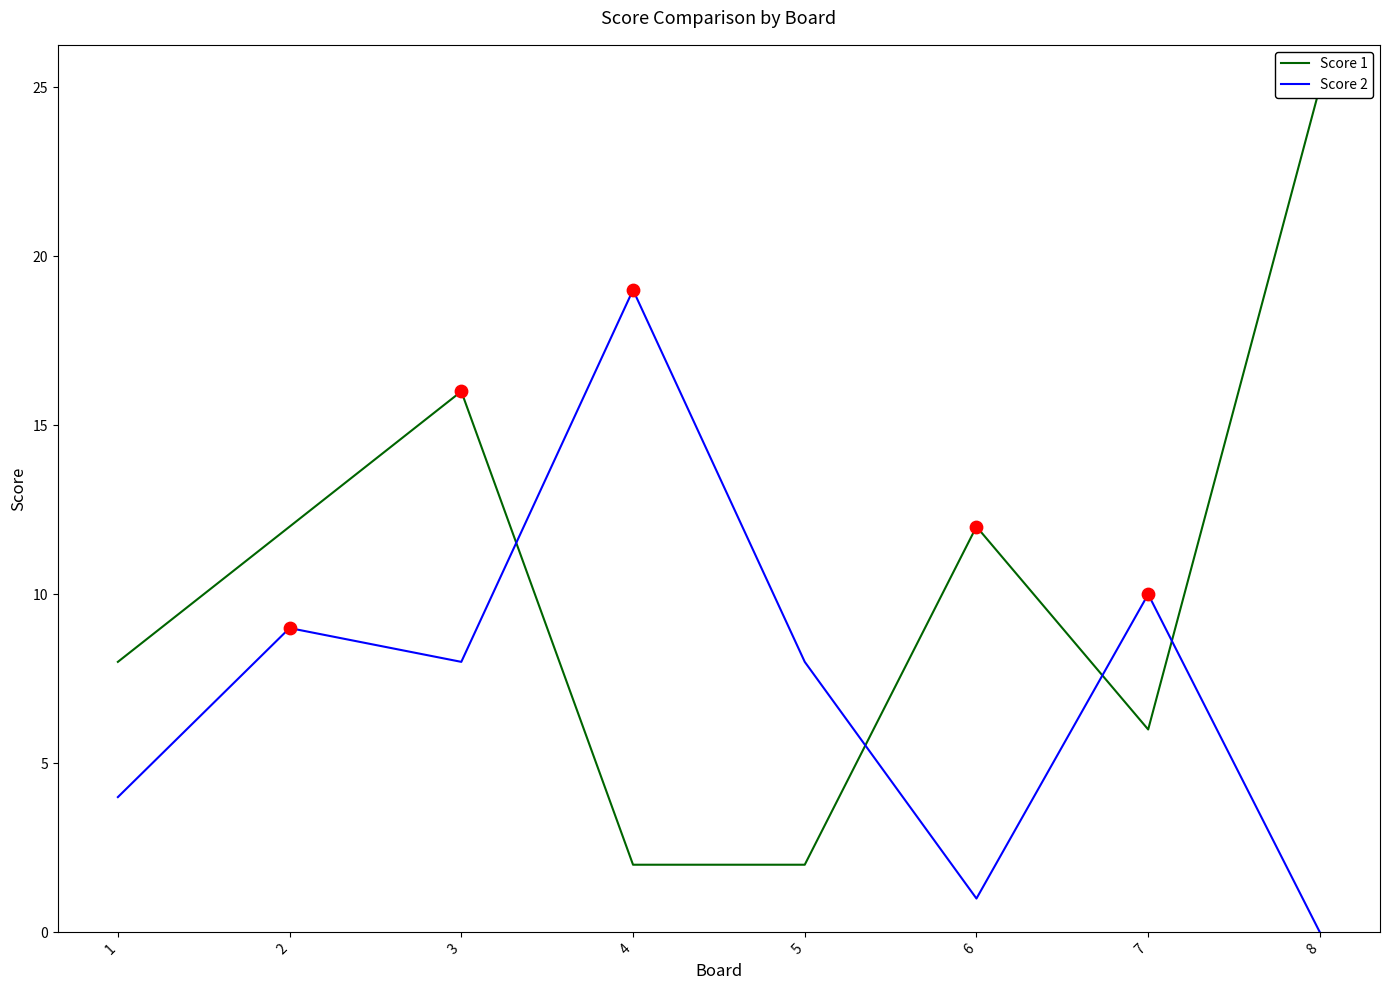

At how many categories does at least one series exceed 6?

8